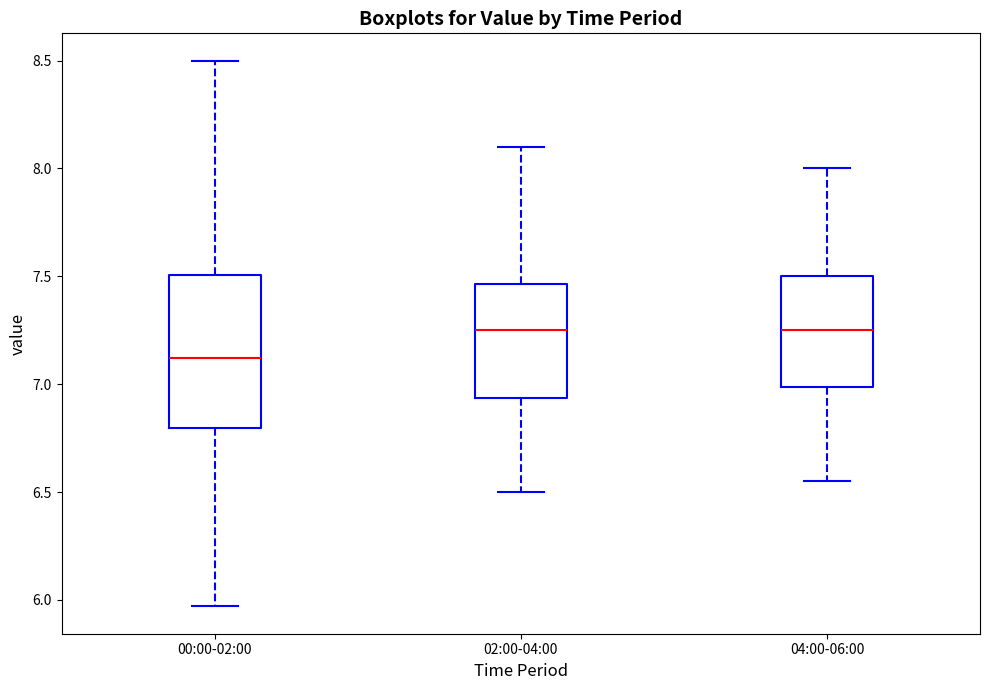

Reading left to right, transcribe this box plot: for each box, give where its median line is, the range the box spans, and where its two whiskers end, as read against the y-axis. The values are not printed on the chart, so give them approximately, as read against the axis.

00:00-02:00: median 7.10, box 6.80 to 7.50, whiskers 5.95 to 8.50
02:00-04:00: median 7.25, box 6.95 to 7.45, whiskers 6.50 to 8.10
04:00-06:00: median 7.25, box 7.00 to 7.50, whiskers 6.55 to 8.00